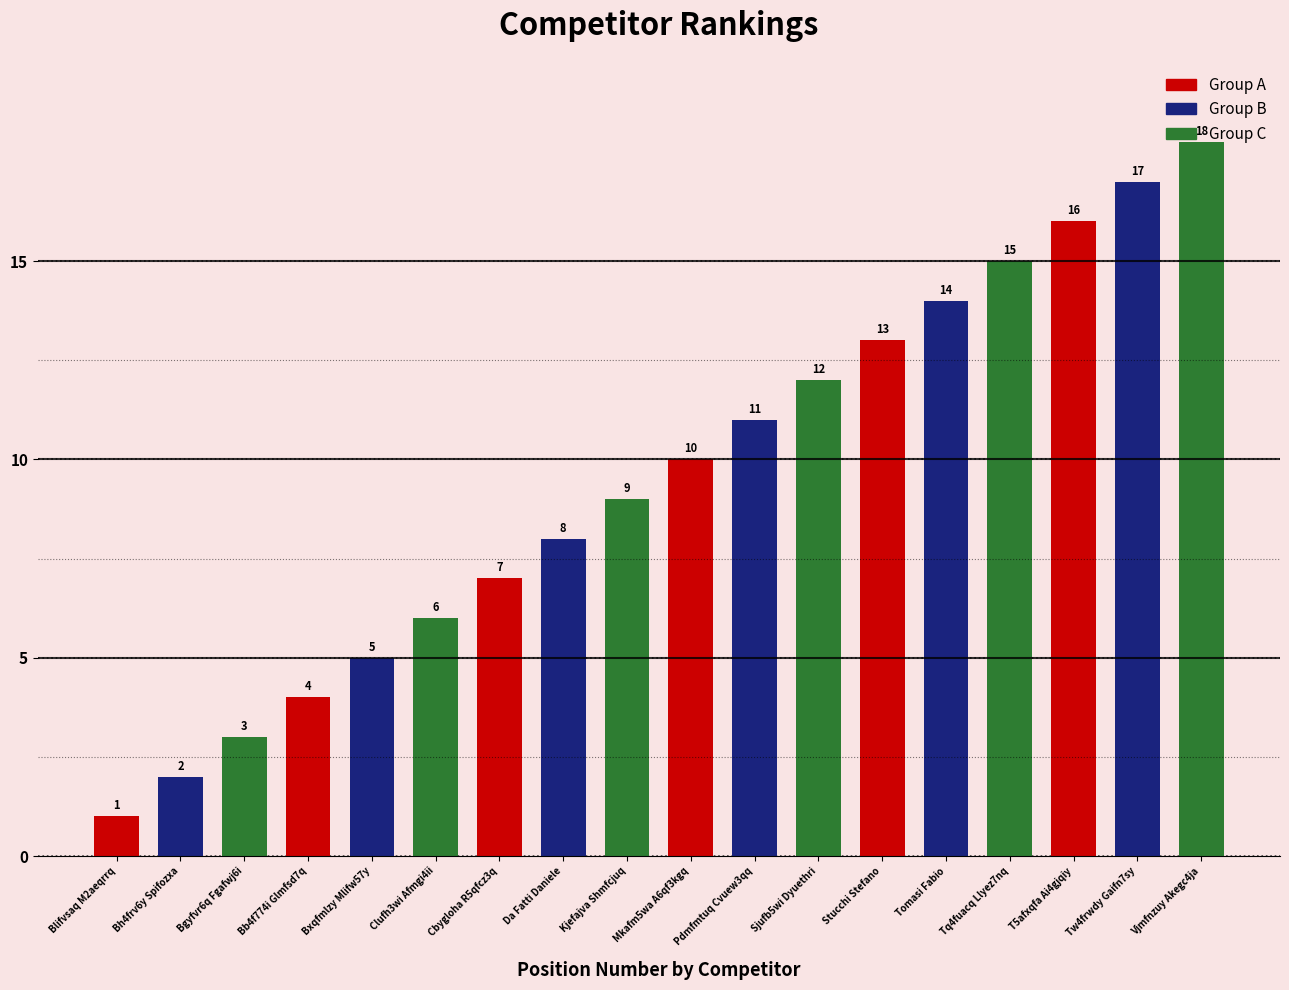

How many data points does each series have?

18